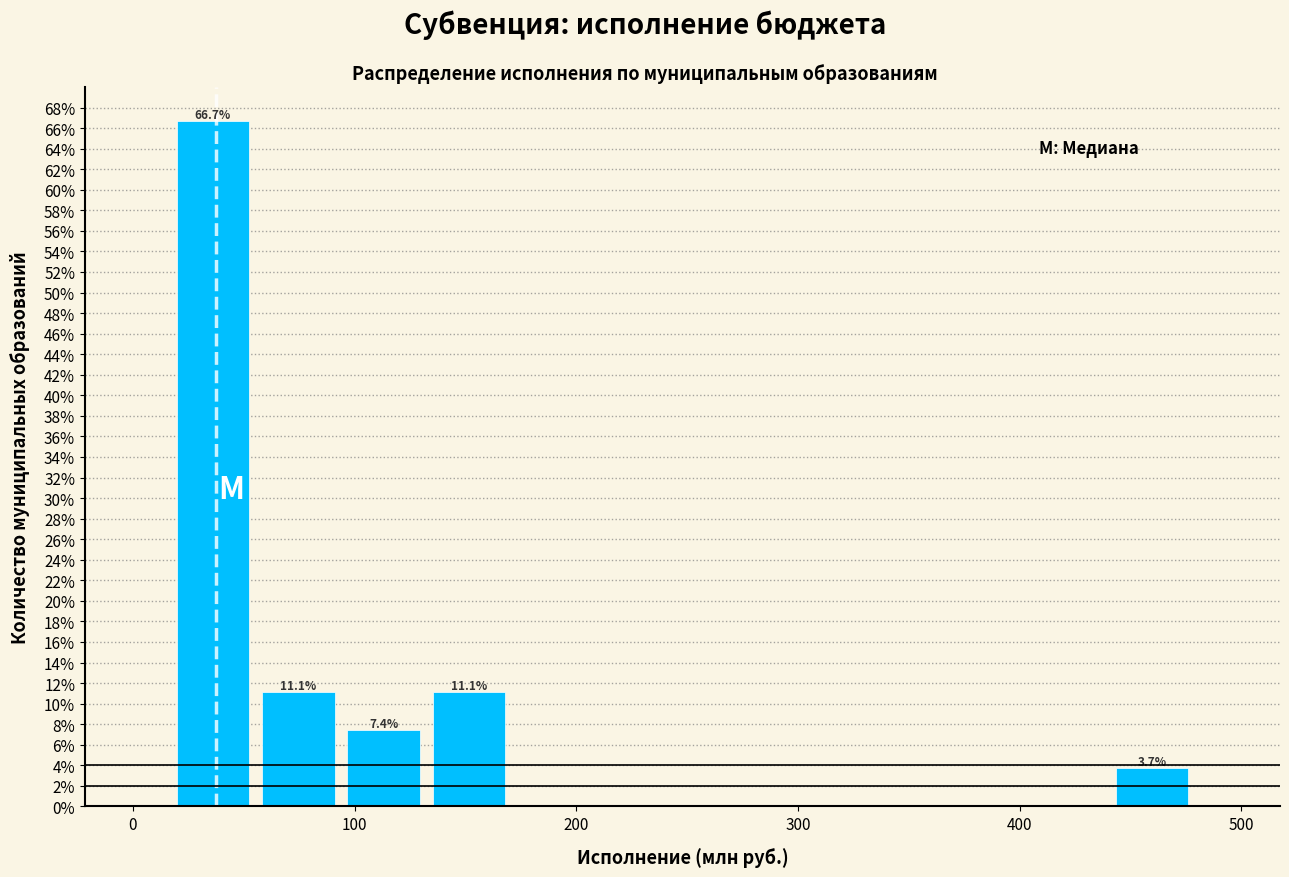

Around what value on the x-axis is the tallest bar? Give the approximate position of its centre, as read against the axis.

40